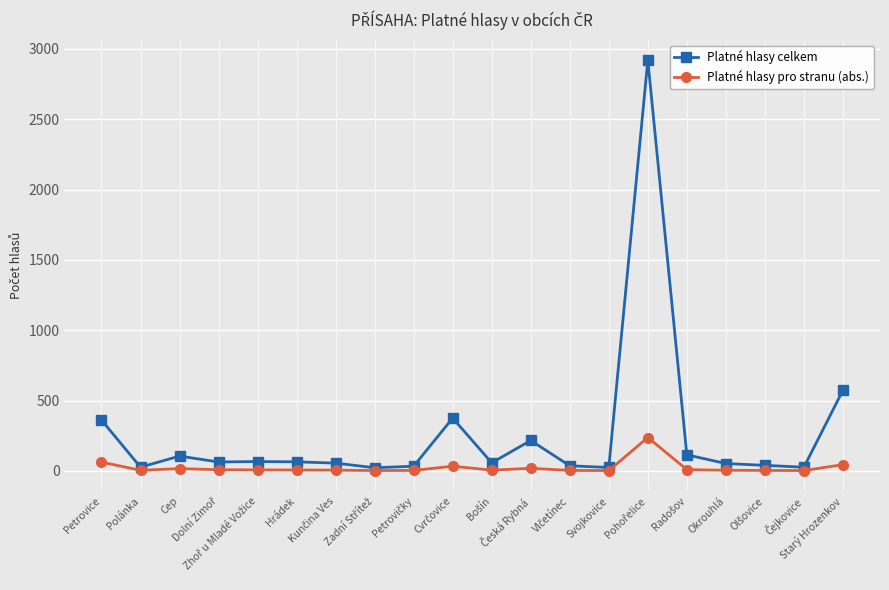

True or false: Platné hlasy celkem has more than 1 points higher than both neighbors.

True